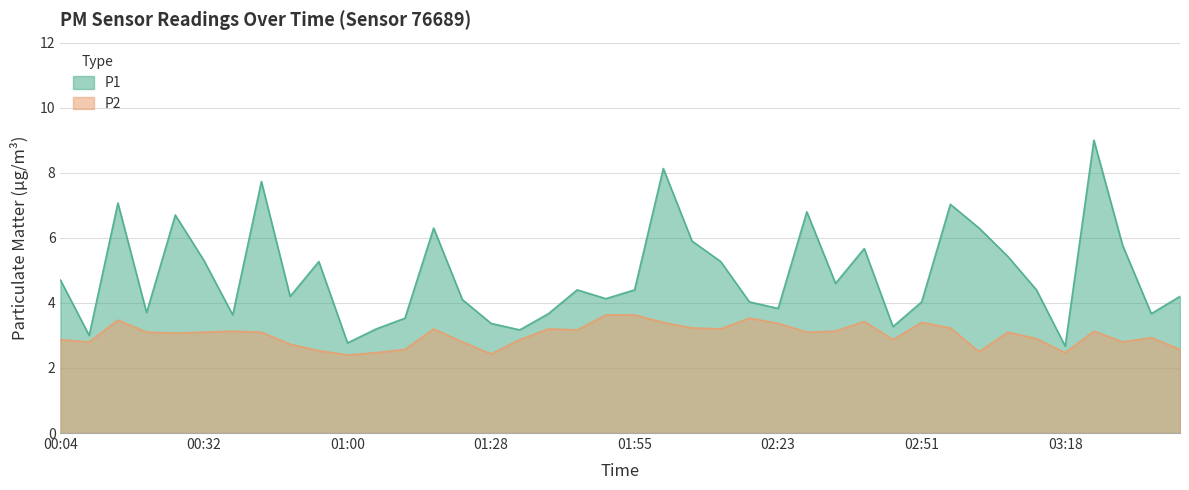

At which category does the chart reach its peak across all series?

03:24